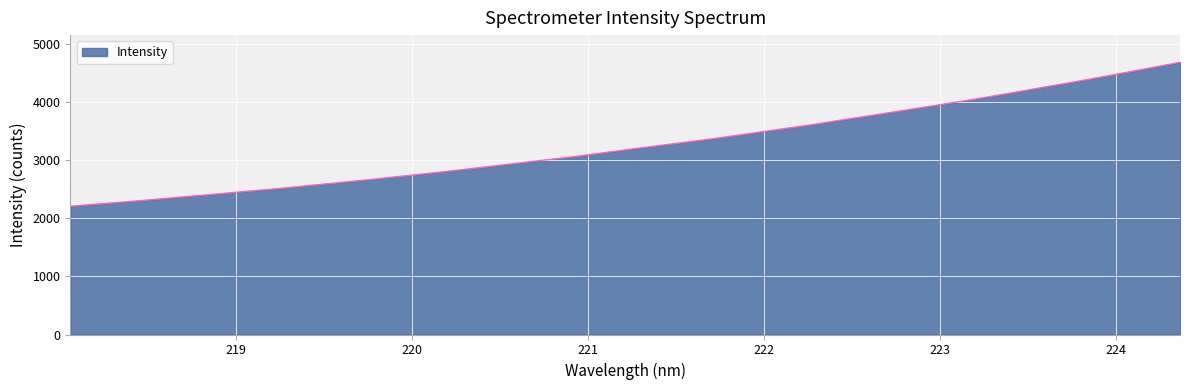

What is the maximum value shown in the chart?

4677.1